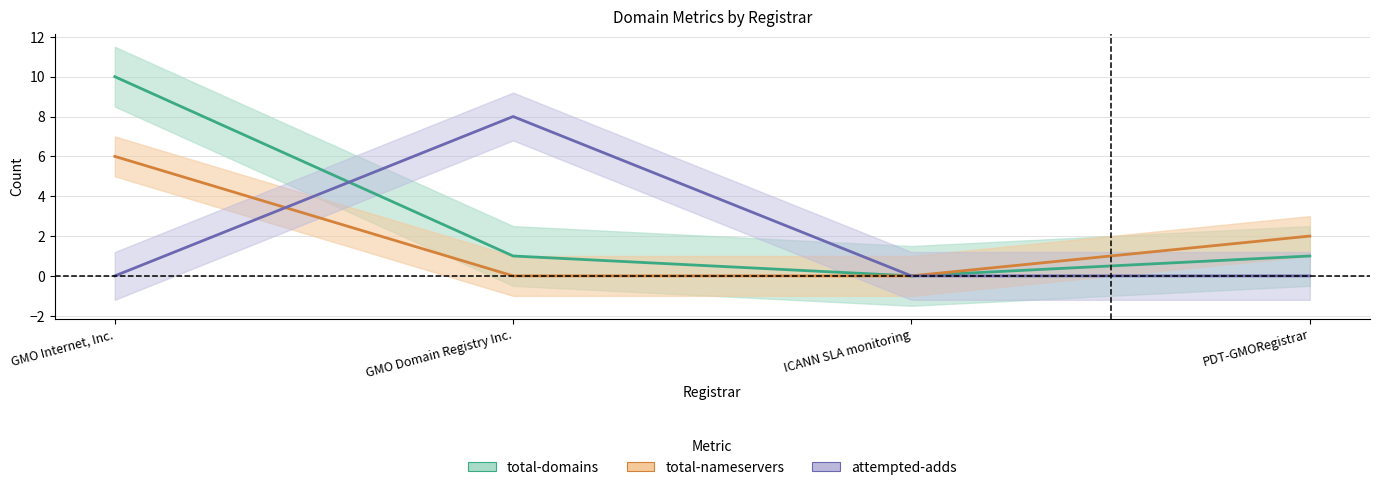

Which series has the widest spread of values?

total-domains